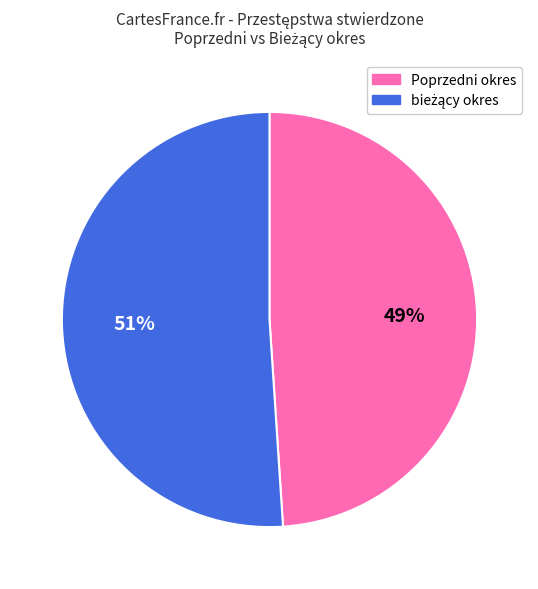

Is it true that Poprzedni okres is 49% of the pie?

True